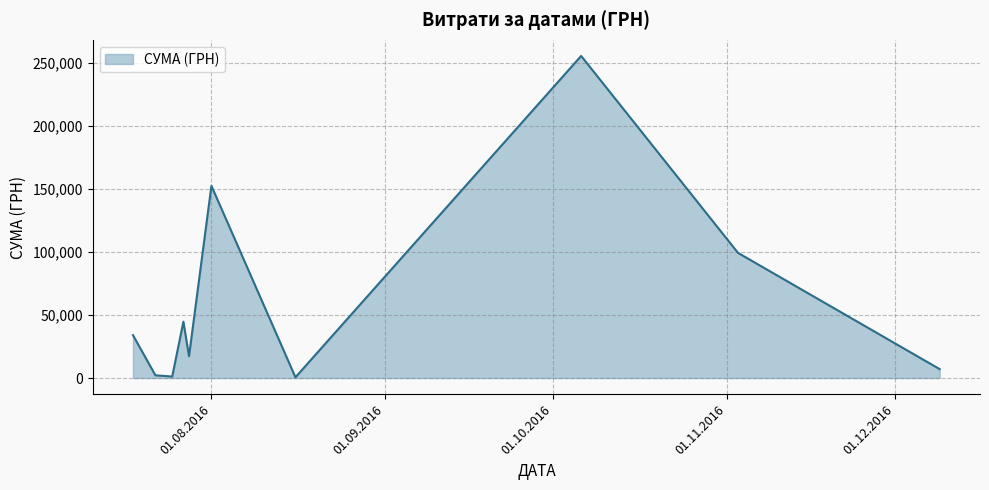

Does the chart display data point markers on the line(s)?

No